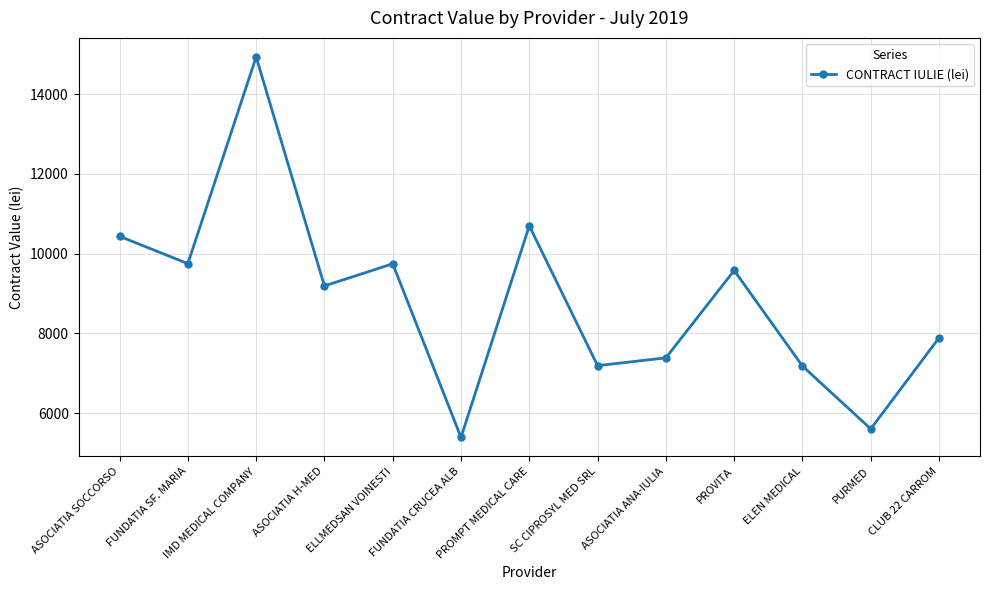

What is the value of the 3rd point from the left?

14936.1